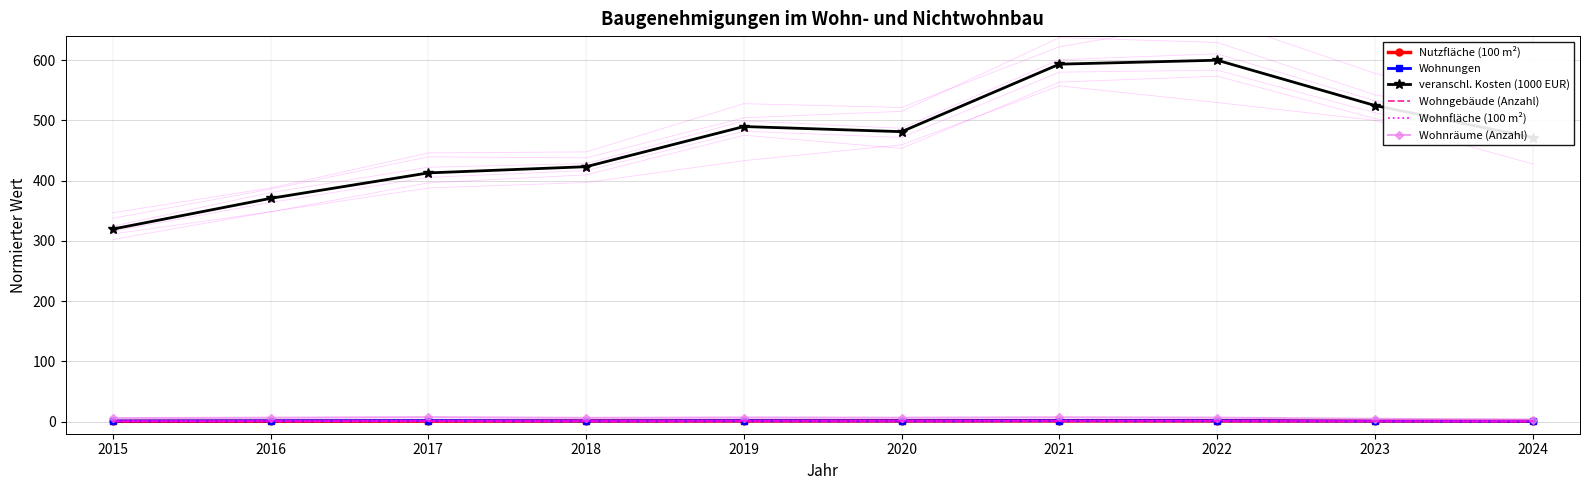

Reading right to left, transcribe all the data shown in this chart.

Nutzfläche (100 m²): 2024=1.0	2023=1.3	2022=1.3	2021=1.4	2020=1.3	2019=1.2	2018=1.1	2017=0.9	2016=0.8	2015=0.6
Wohnungen: 2024=0.8	2023=1.0	2022=1.5	2021=1.6	2020=1.3	2019=1.5	2018=1.2	2017=1.7	2016=1.4	2015=1.2
veranschl. Kosten (1000 EUR): 2024=471.6	2023=524.8	2022=600.0	2021=593.4	2020=481.4	2019=489.9	2018=423.2	2017=412.9	2016=370.7	2015=319.7
Wohngebäude (Anzahl): 2024=0.0	2023=0.1	2022=0.4	2021=0.5	2020=0.5	2019=0.5	2018=0.5	2017=0.5	2016=0.5	2015=0.4
Wohnfläche (100 m²): 2024=0.6	2023=1.0	2022=1.5	2021=1.7	2020=1.4	2019=1.5	2018=1.4	2017=1.7	2016=1.4	2015=1.2
Wohnräume (Anzahl): 2024=3.6	2023=4.7	2022=6.7	2021=7.2	2020=6.6	2019=6.9	2018=6.3	2017=7.5	2016=6.5	2015=5.9